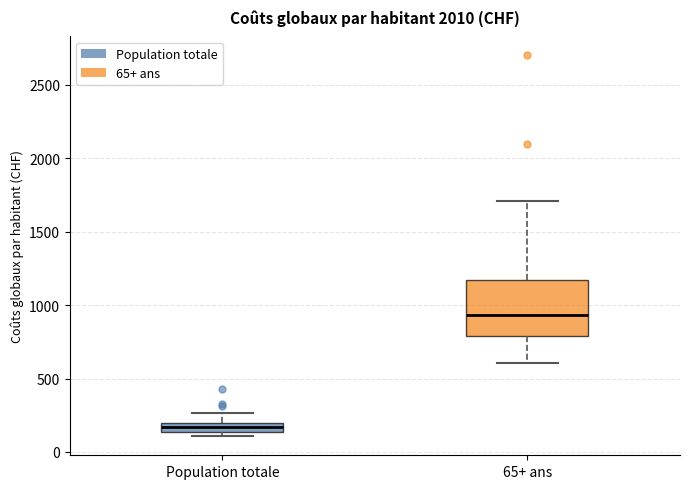

Where does the upper whisker of the box for Population totale end on the y-axis? The values are not printed on the chart, so give them approximately, as read against the axis.

250